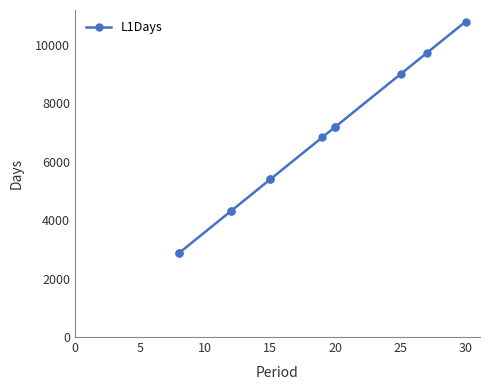

True or false: the data has more than 0 interior local peaks.

False